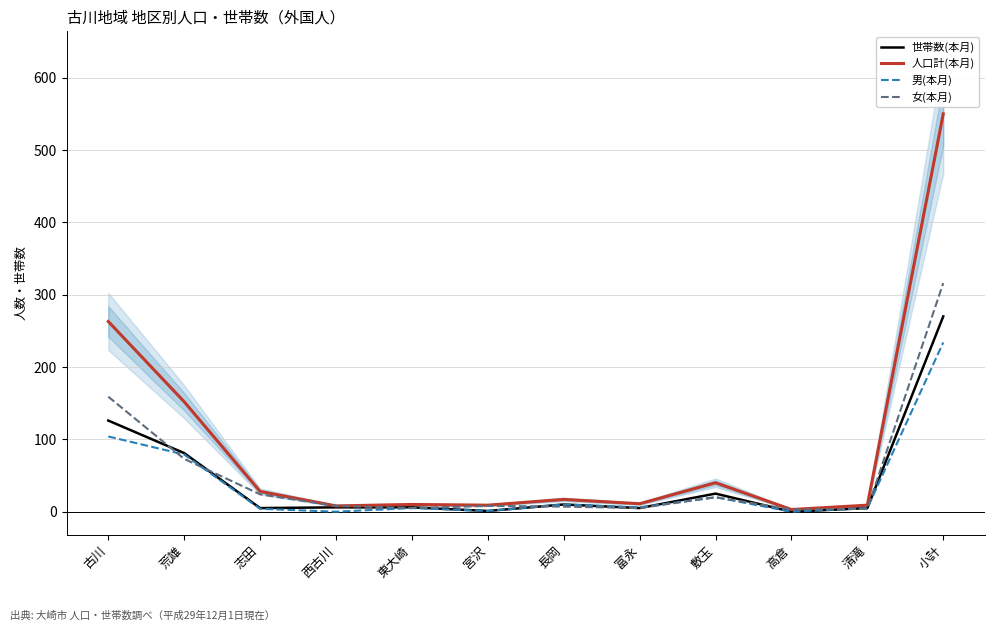

Is the value of 女(本月) at 西古川 greater than the value of 男(本月) at 長岡?

No